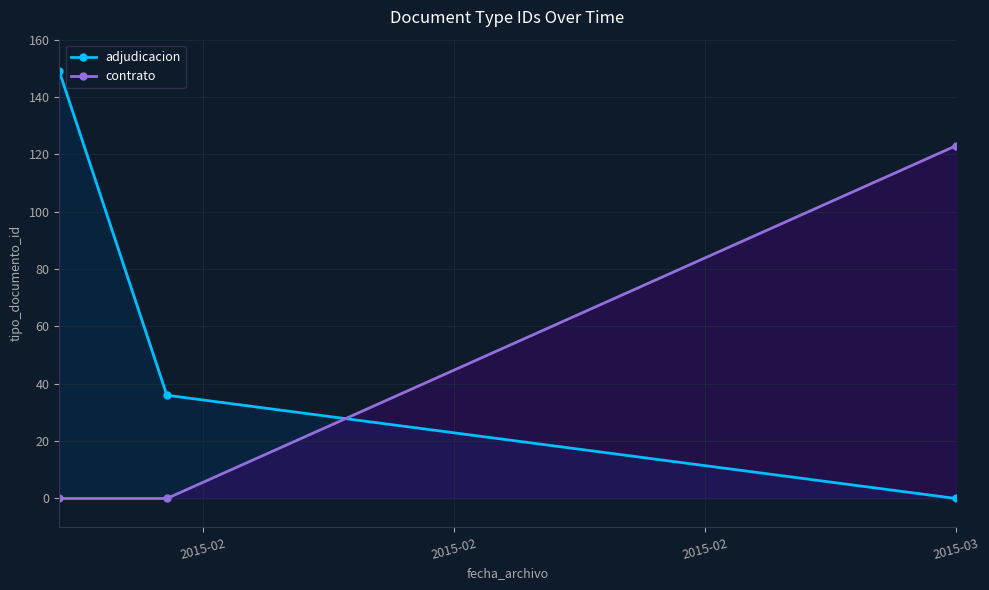

How many distinct data groups are displayed?

2